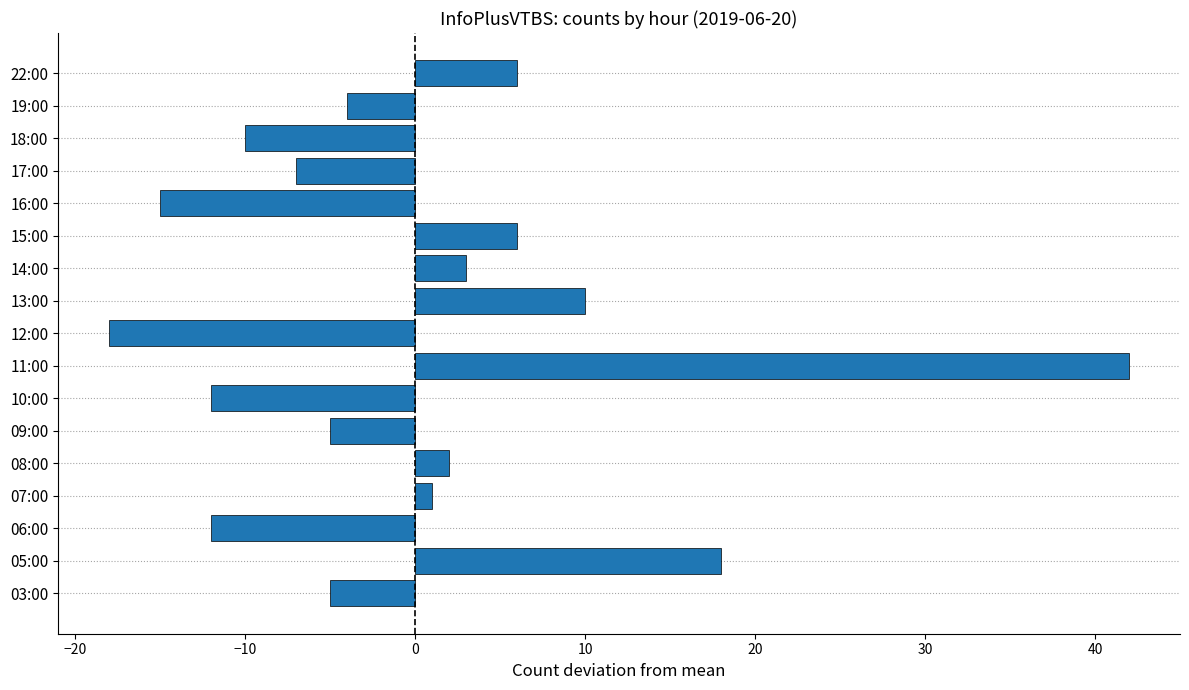

Is it true that the value at 11:00 is 8?

False